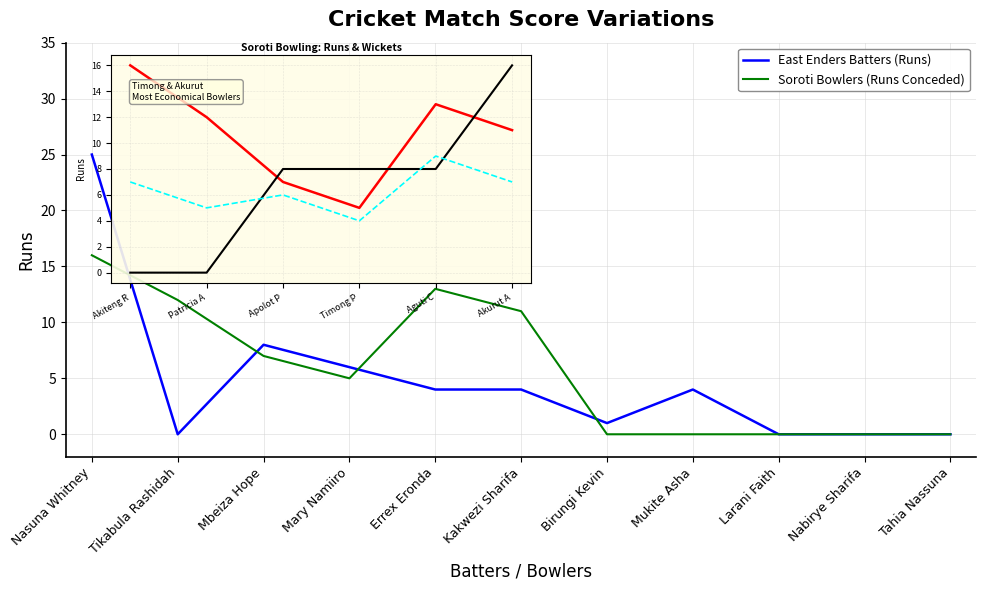

Rank the categories by East Enders Batters (Runs) value from lowest to highest.

Tikabula Rashidah, Larani Faith, Nabirye Sharifa, Tahia Nassuna, Birungi Kevin, Errex Eronda, Kakwezi Sharifa, Mukite Asha, Mary Namiiro, Mbeiza Hope, Nasuna Whitney